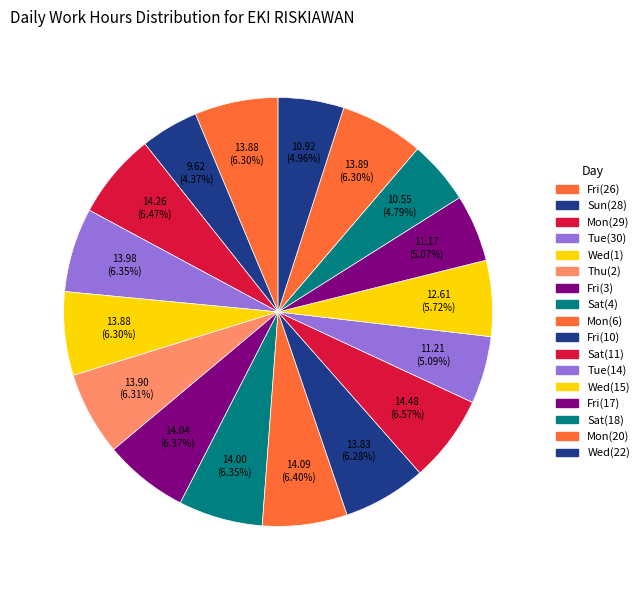

Which category has the biggest portion of the pie?

Sat(11)